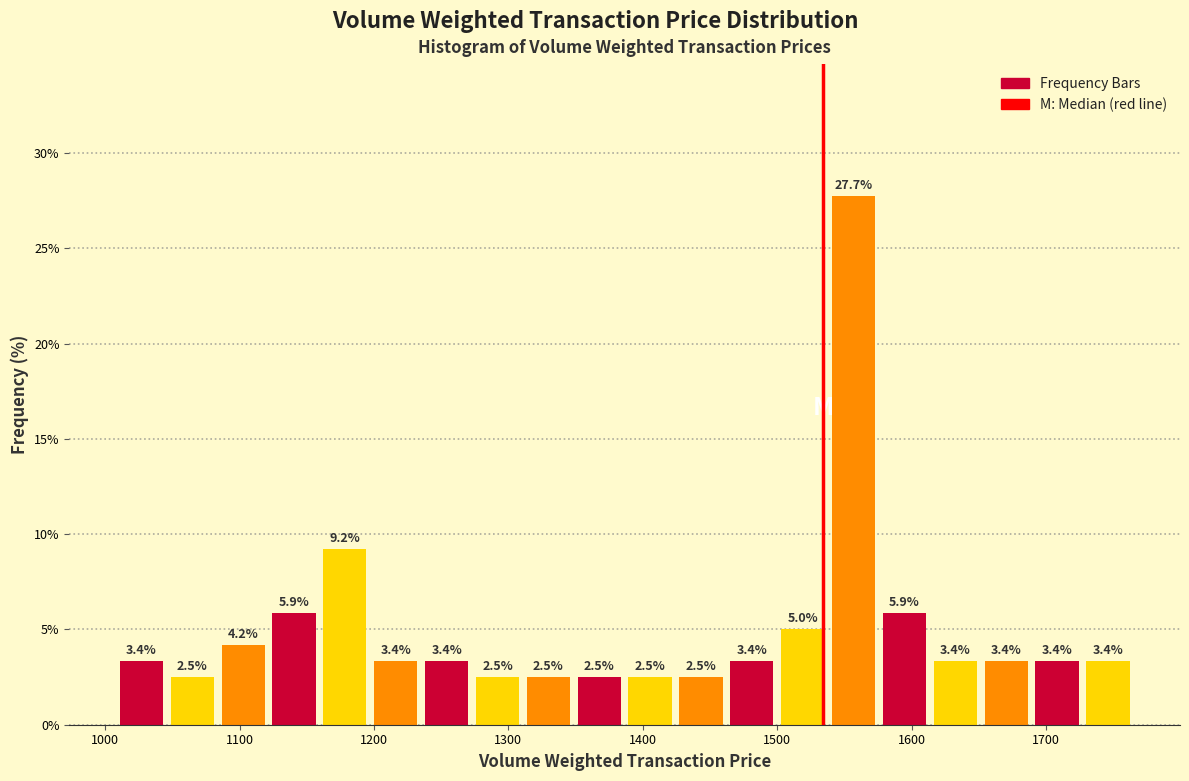

Around what value on the x-axis is the tallest bar? Give the approximate position of its centre, as read against the axis.

1560